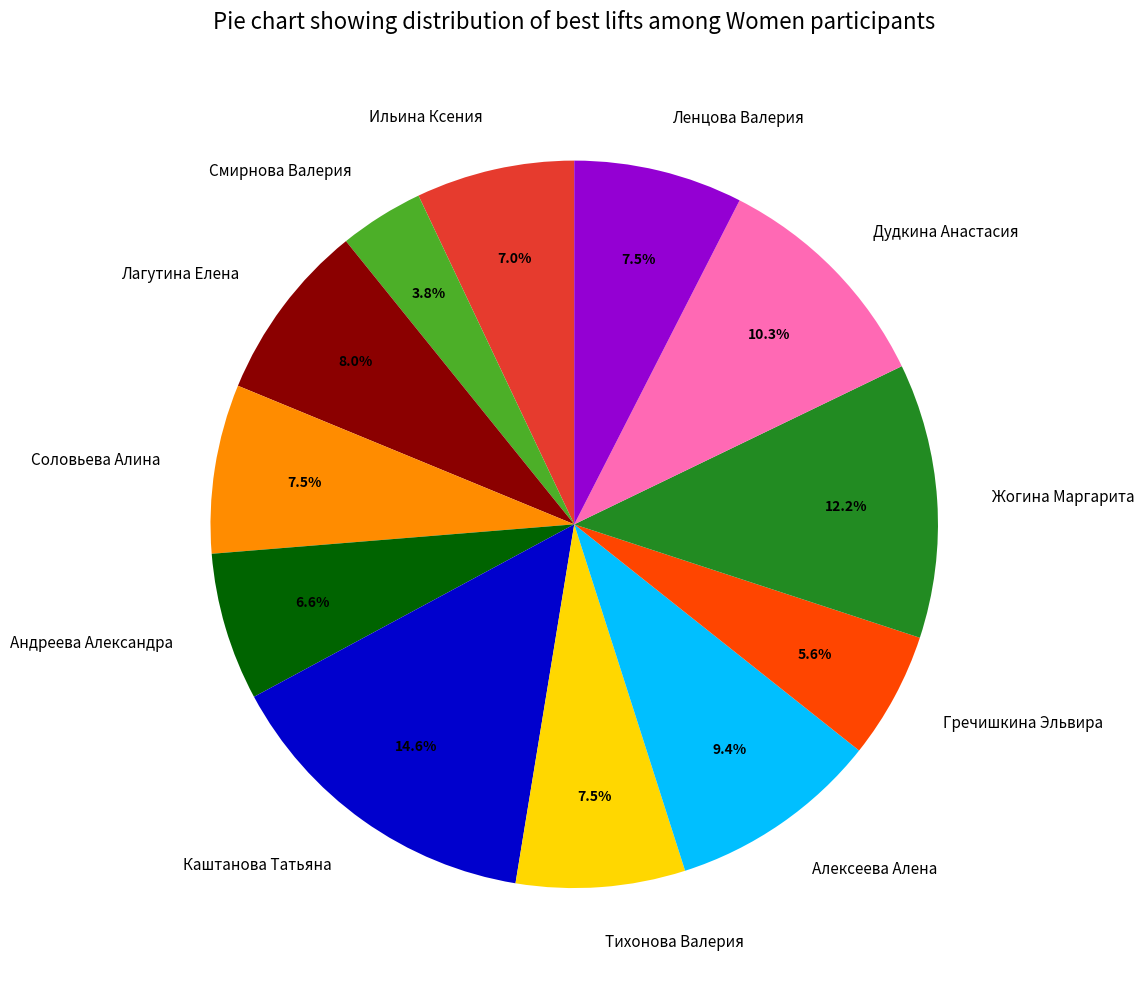

To the nearest percent, what portion does Жогина Маргарита represent?

12%